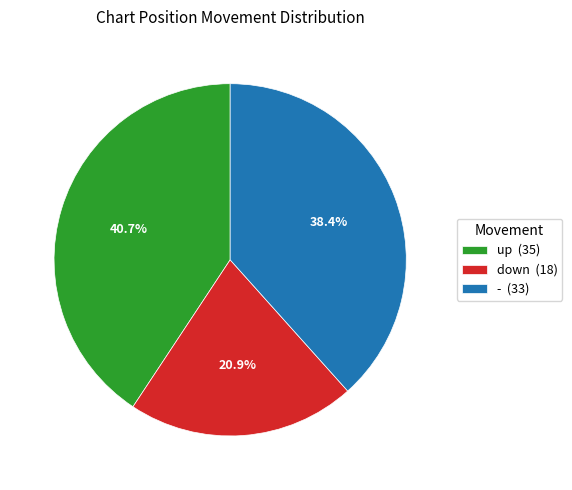

What percentage is the - slice, to the nearest percent?

38%